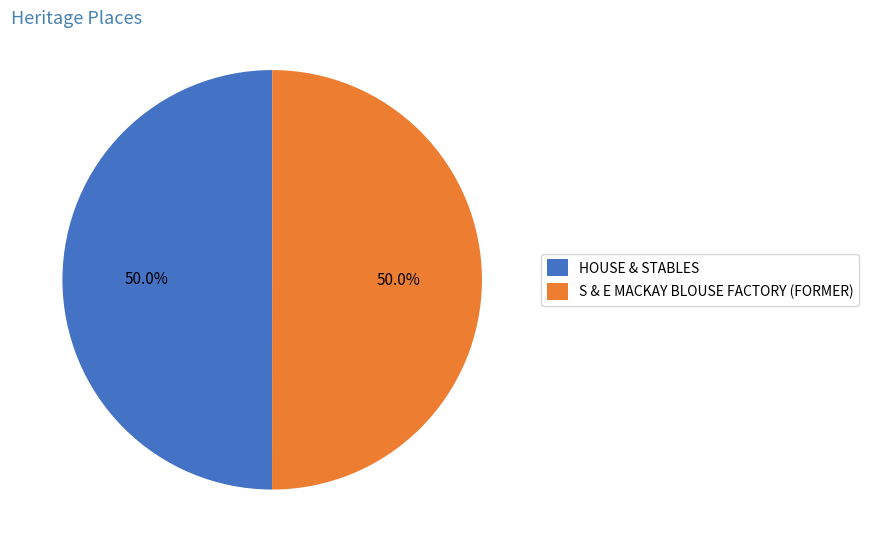

To the nearest percent, what portion does HOUSE & STABLES represent?

50%